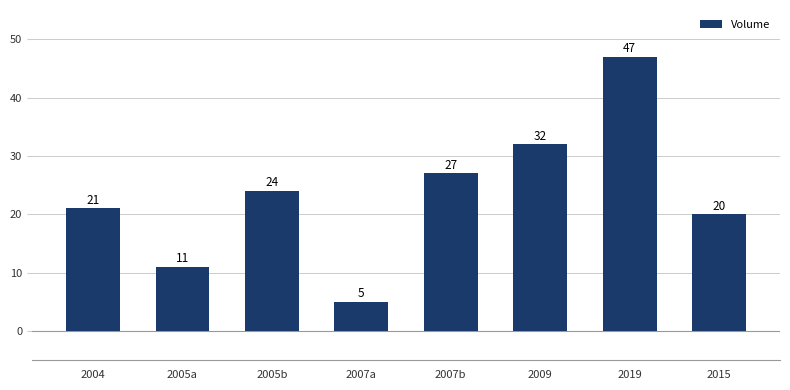

Is it true that the value at 2007b is 27?

True